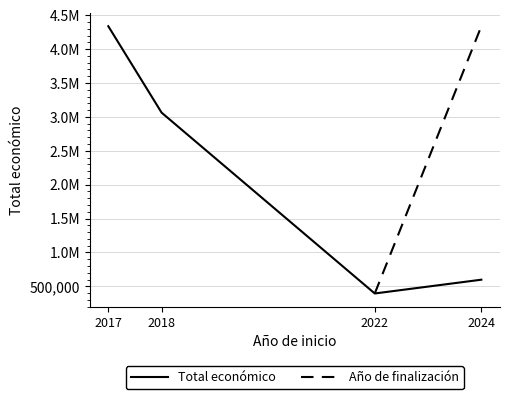

What is the sum of all values?

8394444